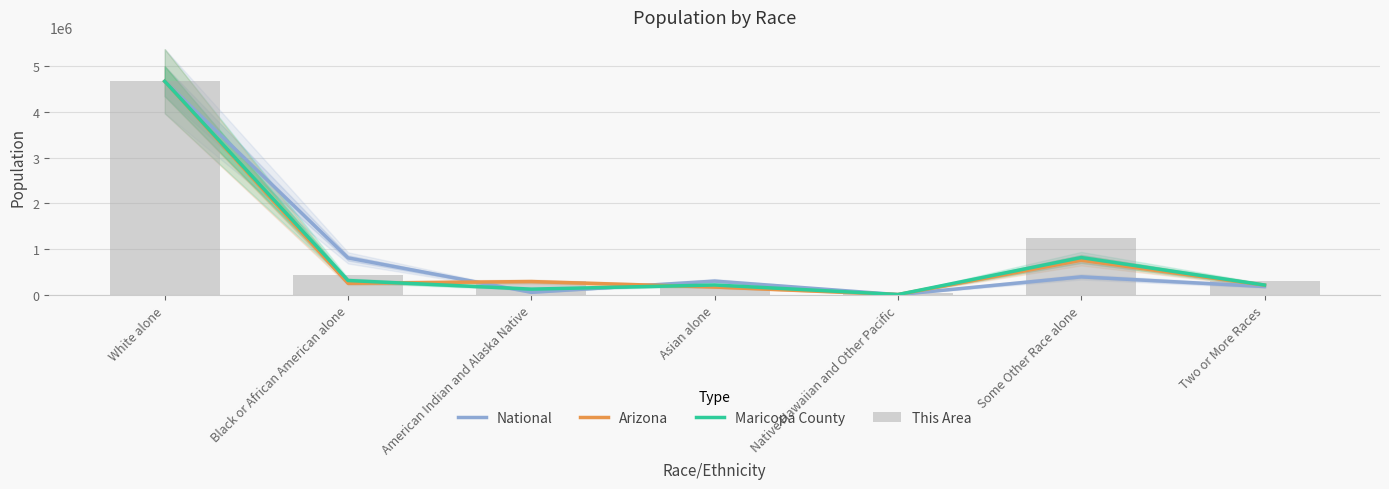

What is the label of the 3rd bar from the right?

Native Hawaiian and Other Pacific